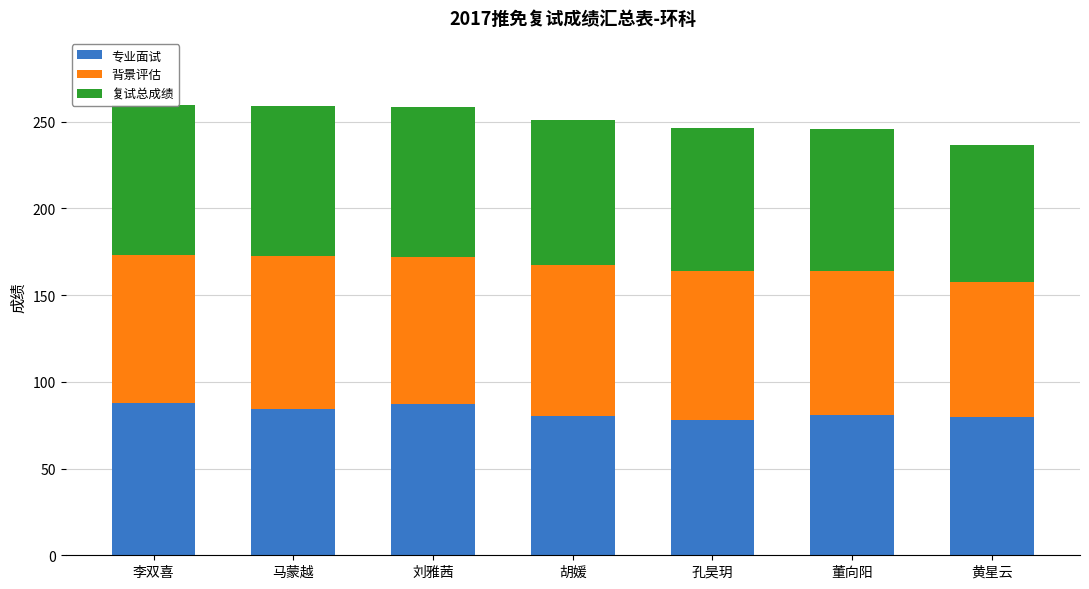

At 孔昊玥, list the series in order from largest to smallest.

背景评估, 复试总成绩, 专业面试